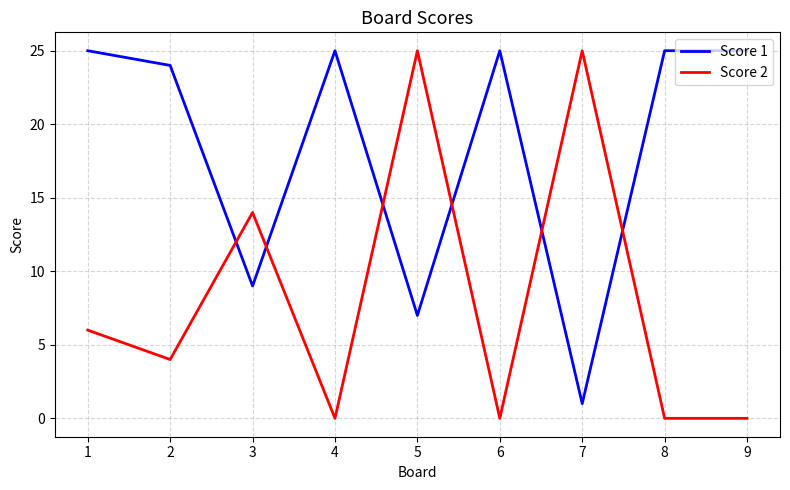

How many lines are shown in the chart?

2